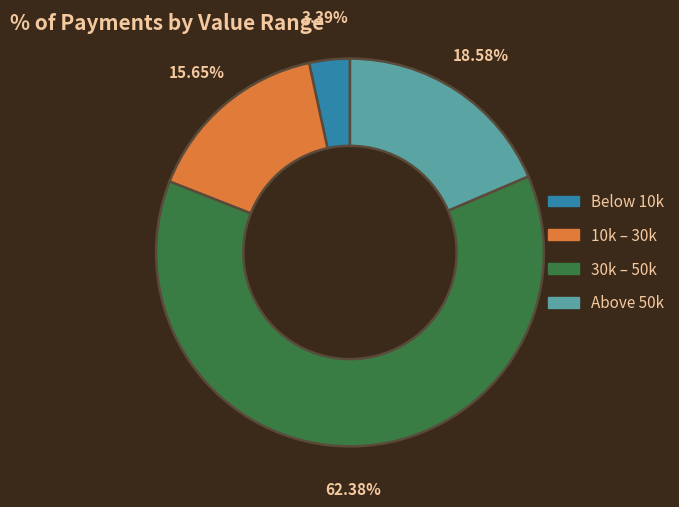

Rank the categories by value from lowest to highest.

Below 10k, 10k – 30k, Above 50k, 30k – 50k